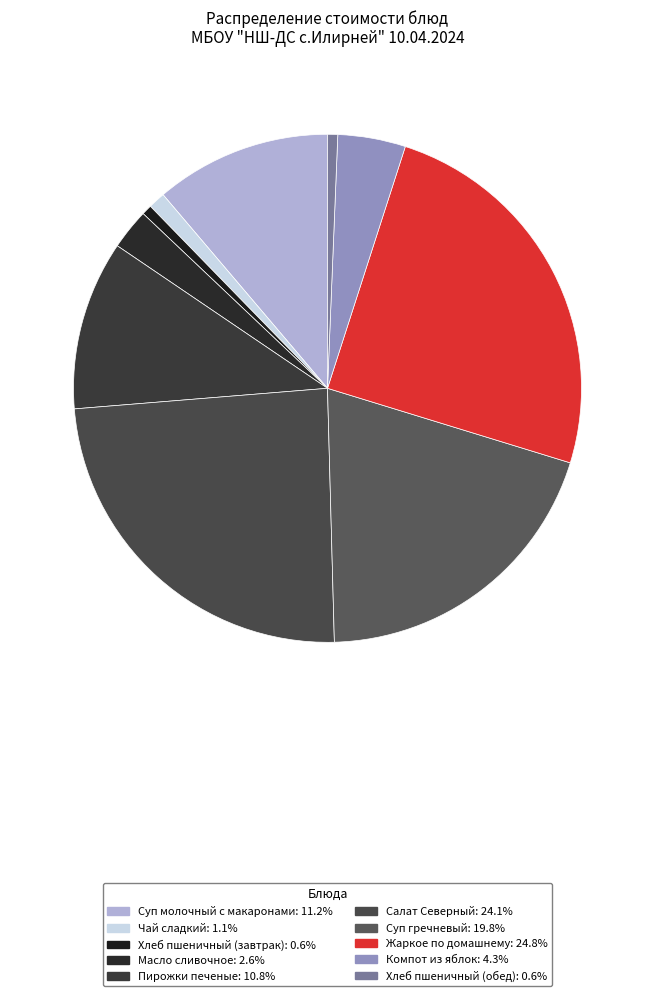

Is it true that Компот из яблок is 1% of the pie?

False